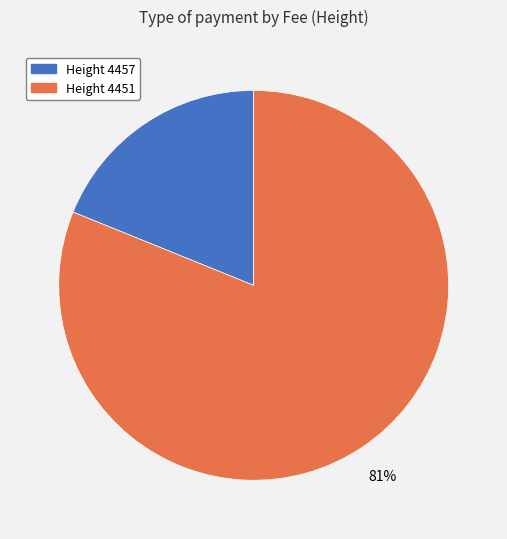

To the nearest percent, what is the average slice percentage?

50%